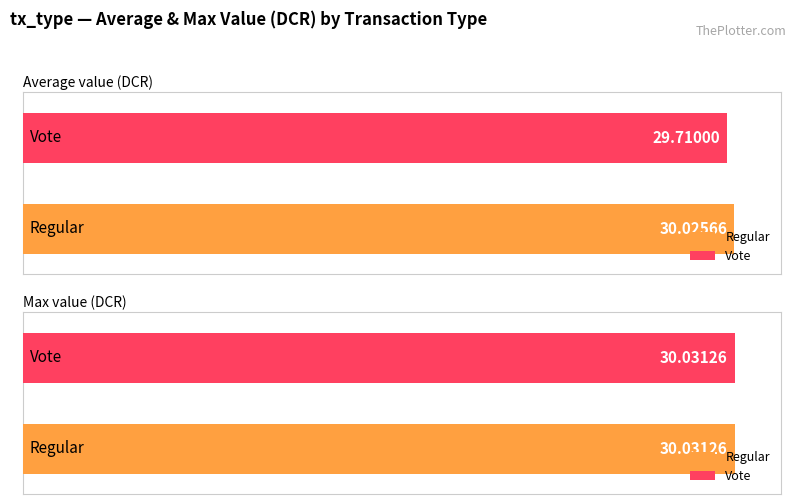

Between Regular and Vote, which series saw the biggest shift?

Average value